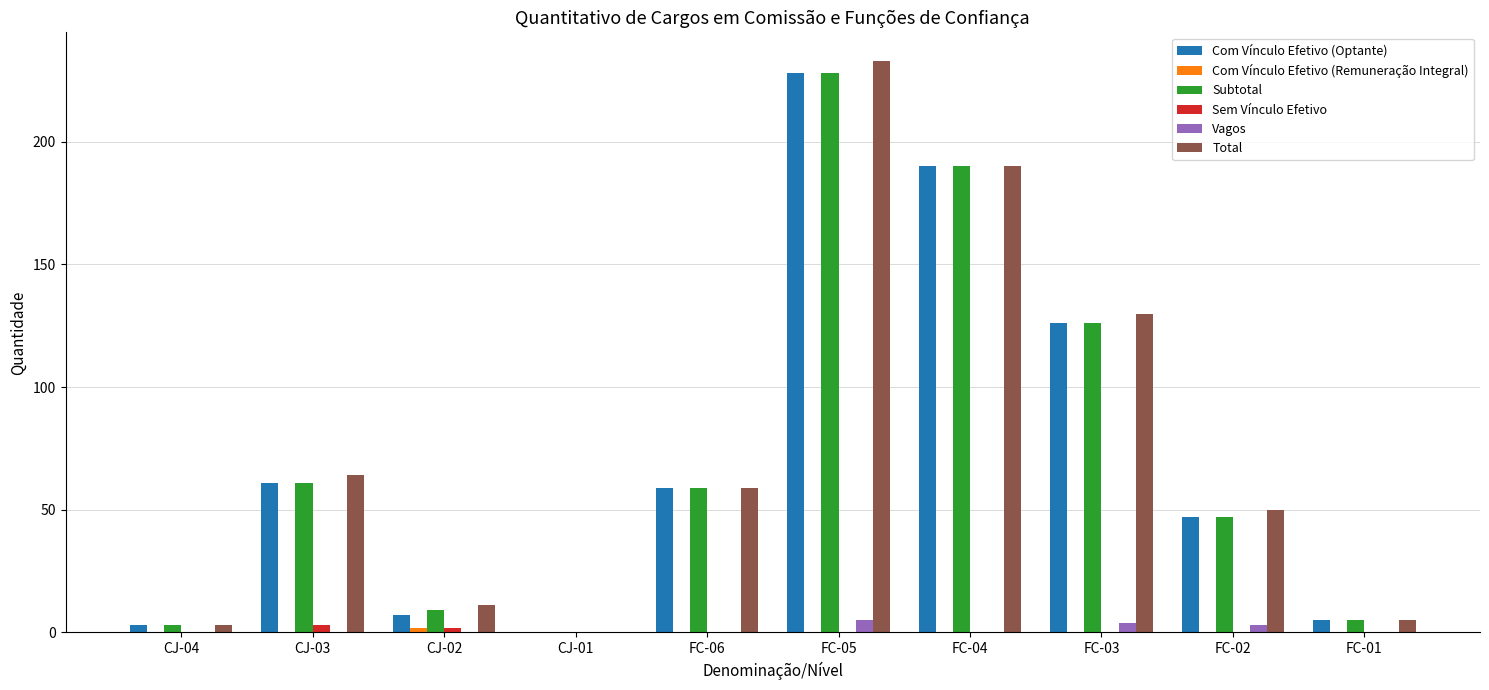

What is the maximum value for Subtotal?

228